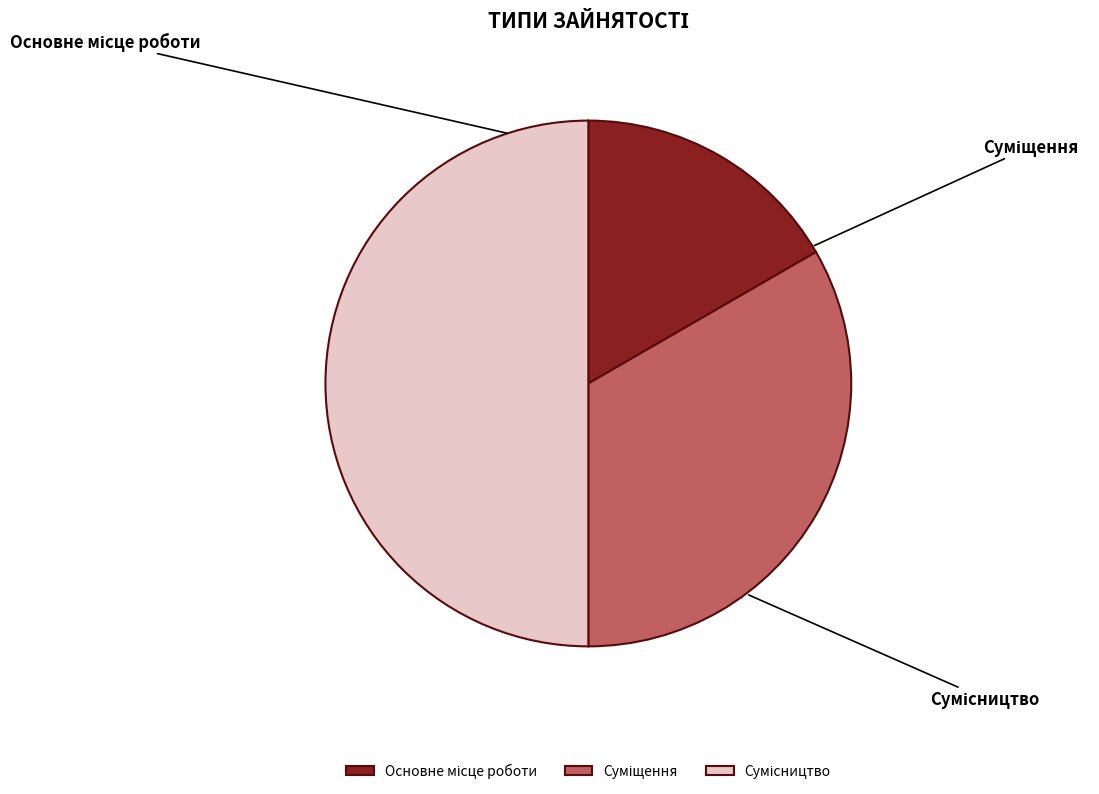

Count the number of slices in the pie.

3